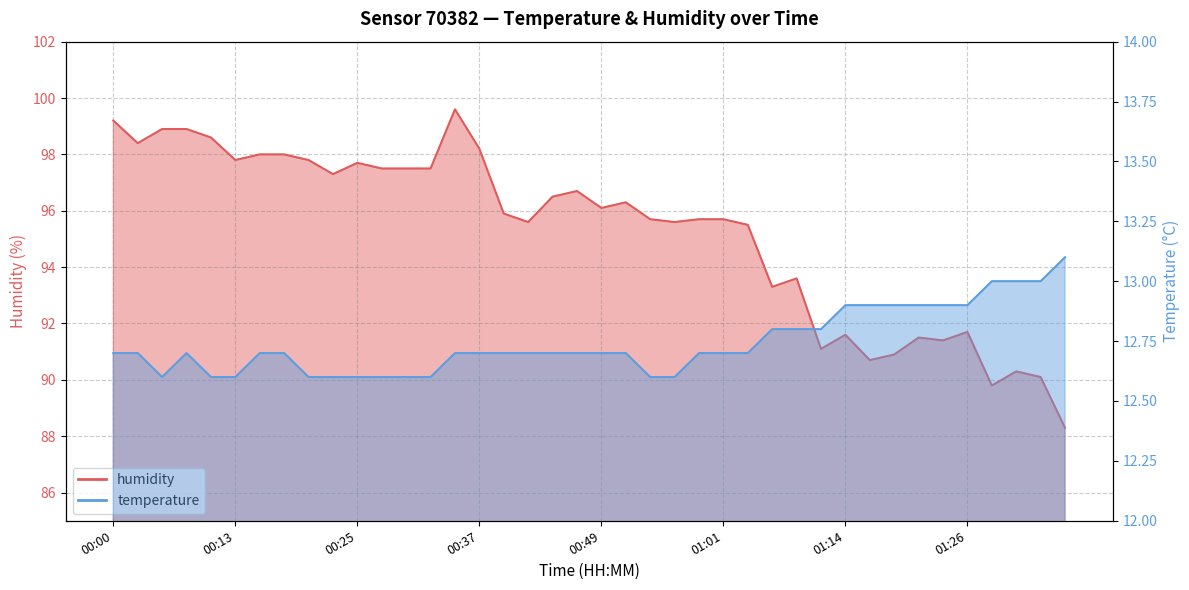

What is the difference between the maximum and minimum values in the humidity series?

11.3